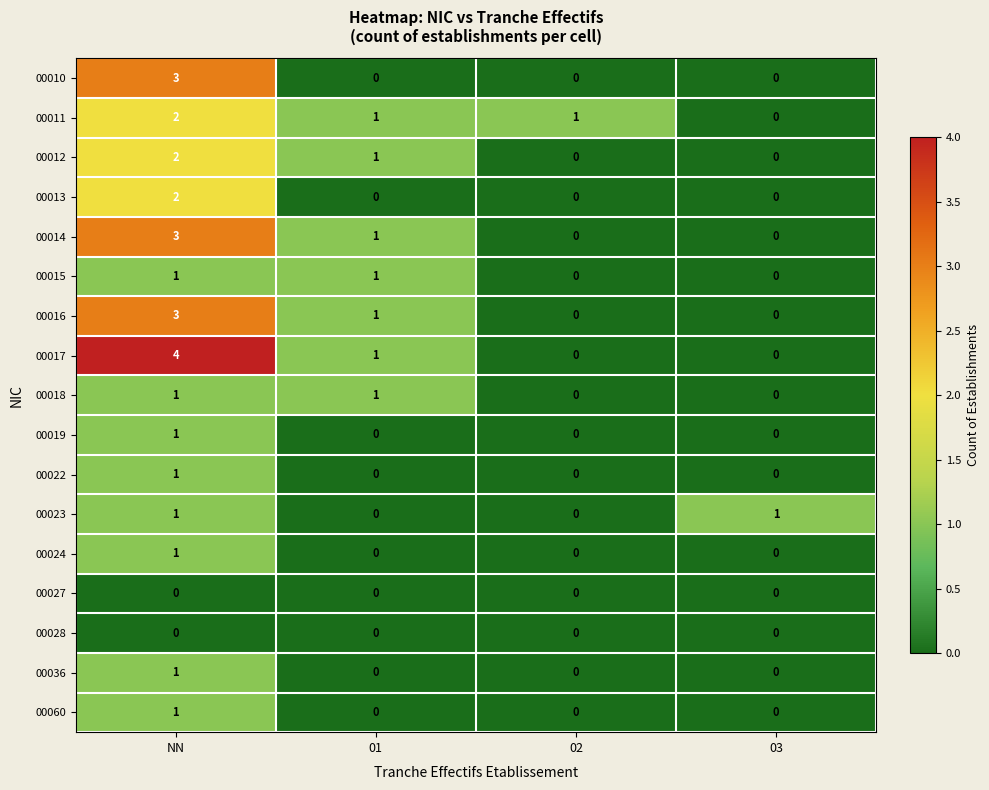

How many distinct data groups are displayed?

17